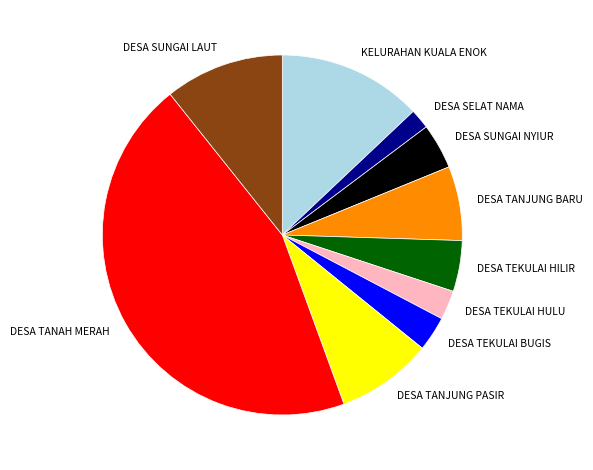

The DESA TANJUNG BARU slice represents 7% of the pie. True or false?

True